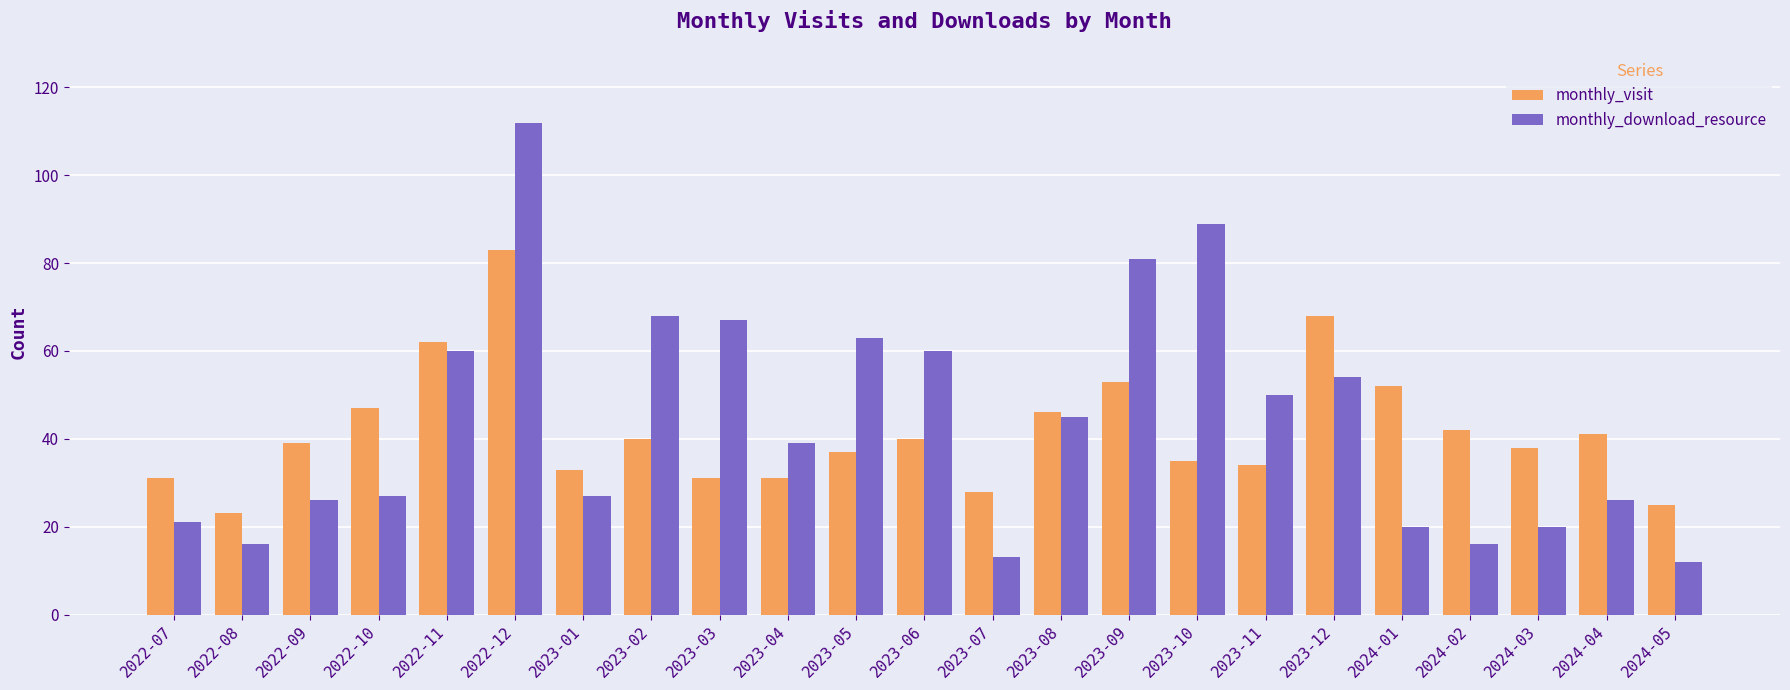

True or false: monthly_download_resource has a value of 27 at 2022-10.

True